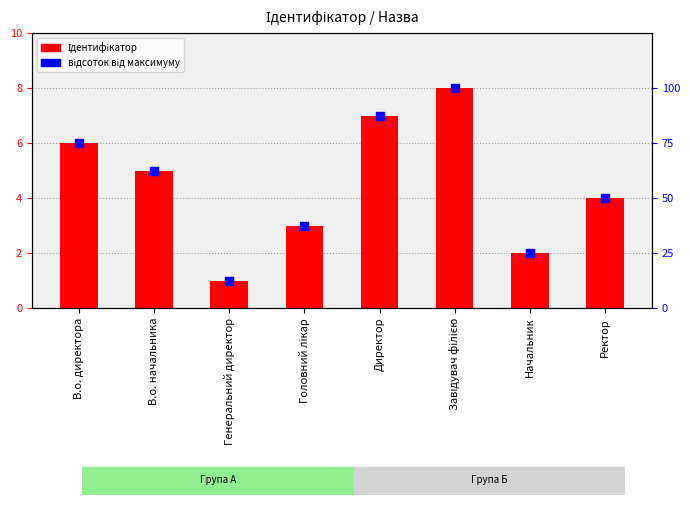

Which series has the largest Y range (max minus min)?

відсоток від максимуму